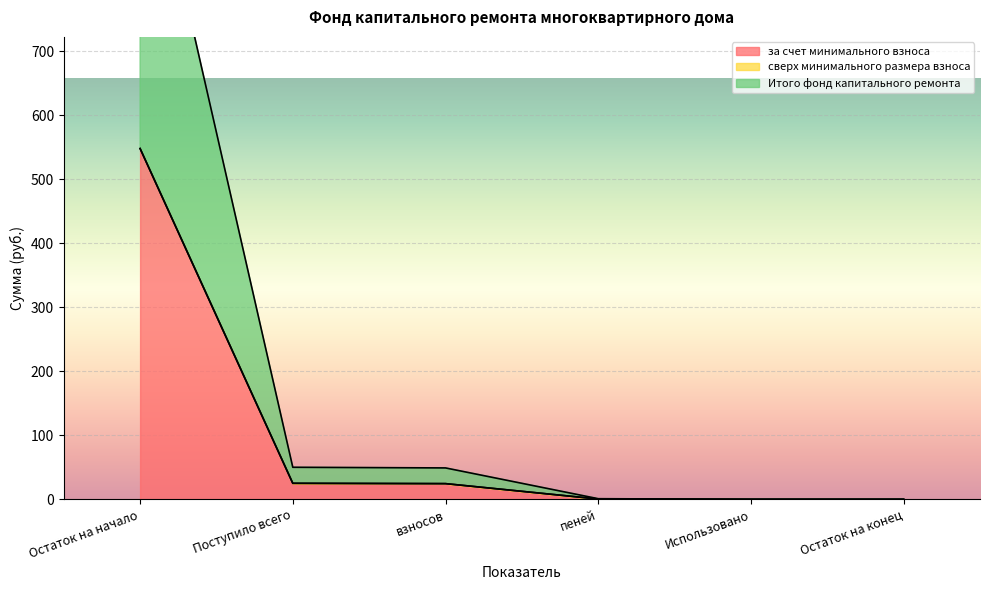

Between Поступило всего and взносов, which series saw the biggest shift?

за счет минимального взноса